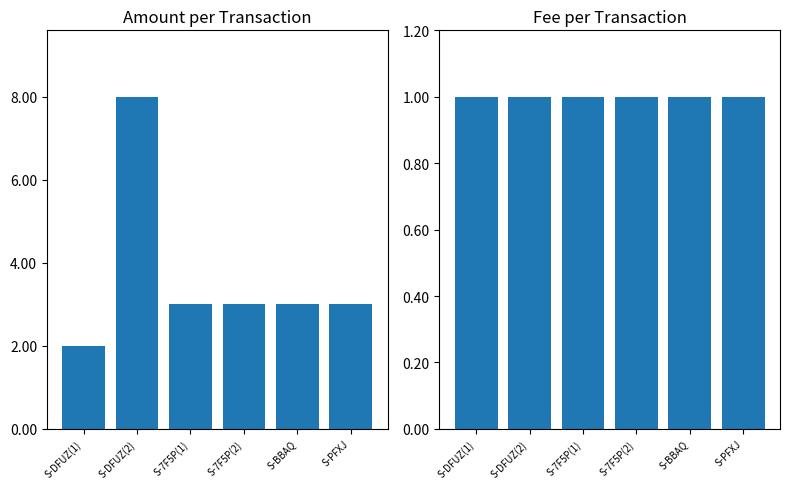

Is it true that Amount equals 1 at S-DFUZ(1)?

False